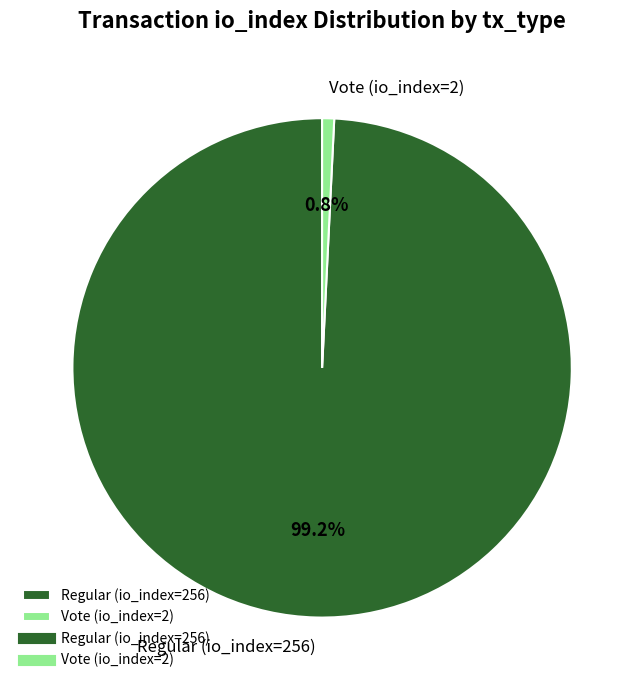

To the nearest percent, what percentage of the pie is Vote (io_index=2)?

1%